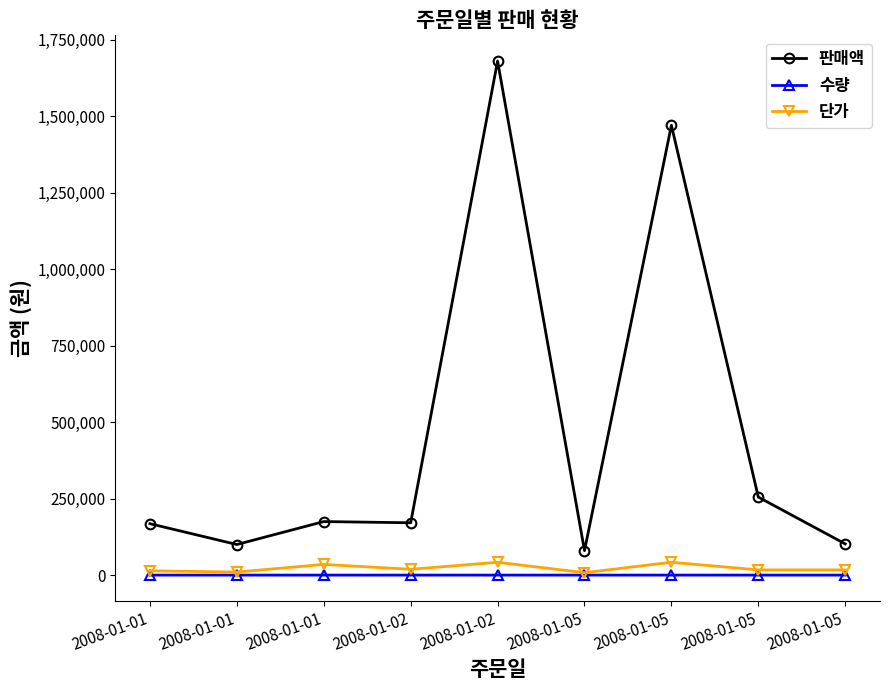

Is it true that 수량 equals 2 at 2008-01-01?

False